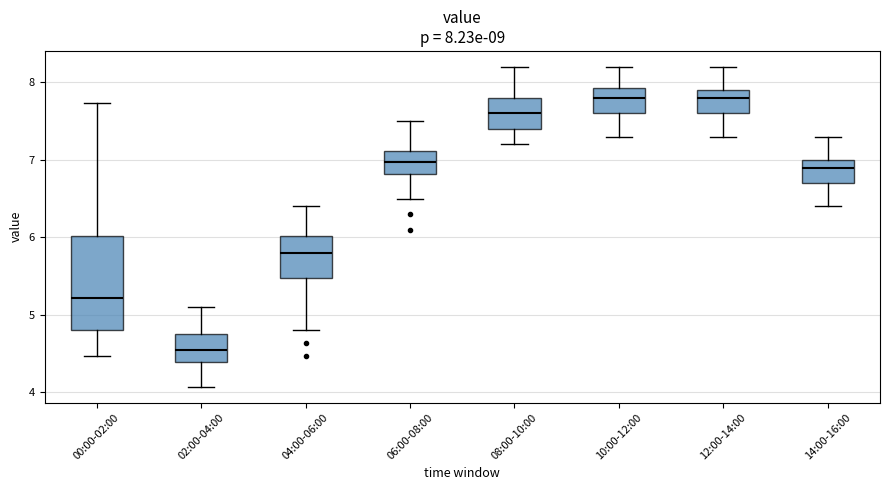

Comparing the boxes themselves (not the whiskers), which one is the tallest?

00:00-02:00